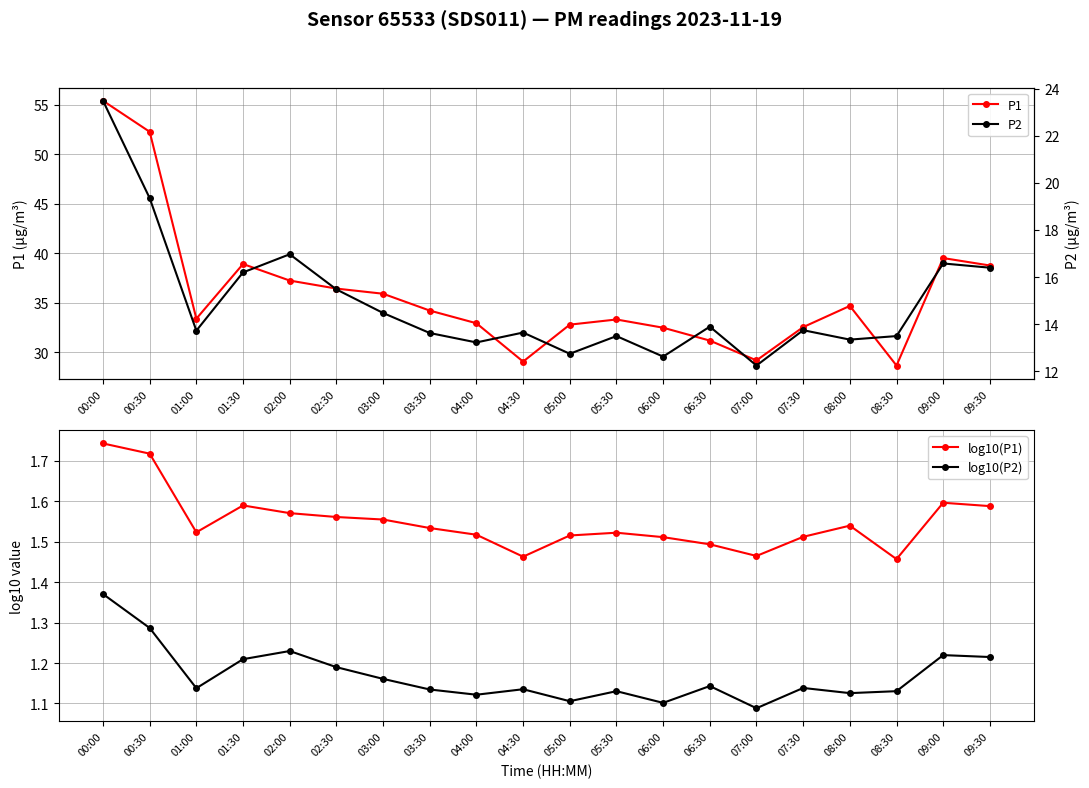

What is the highest value of the log10(P1) series?

1.7